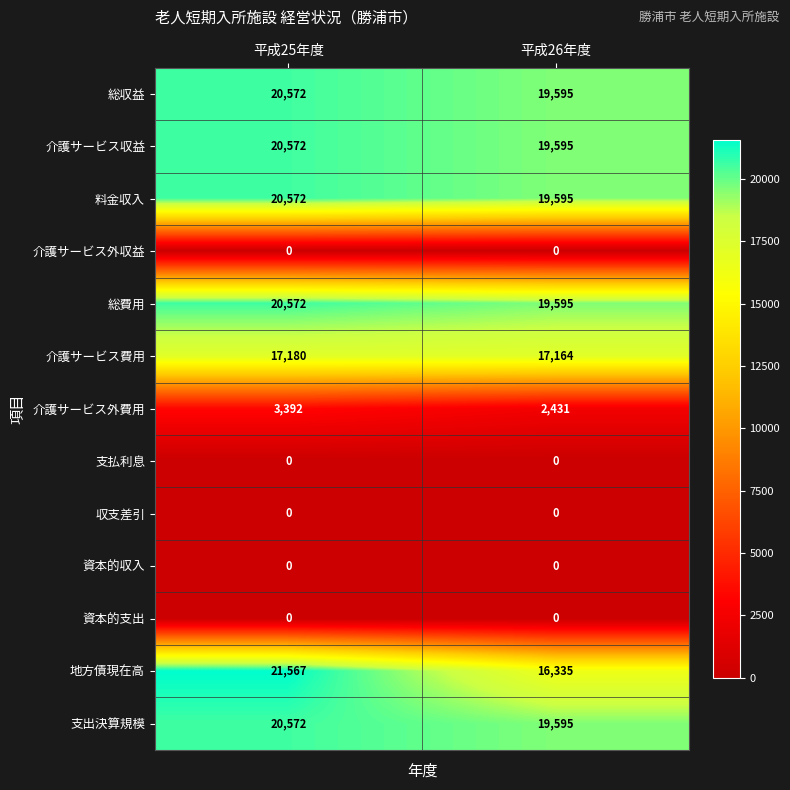

Between 平成25年度 and 平成26年度, which series saw the biggest shift?

地方債現在高